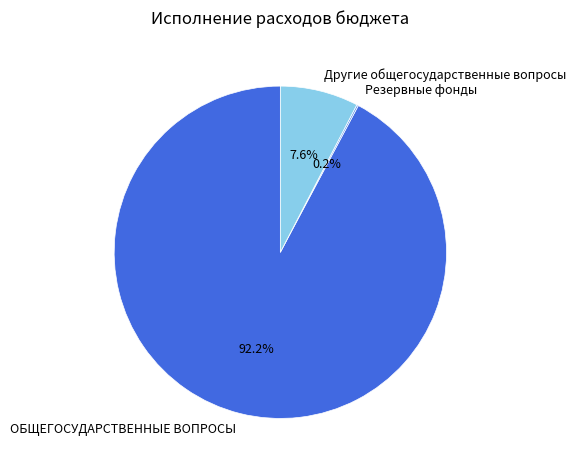

To the nearest percent, what is the difference between the Другие общегосударственные вопросы and ОБЩЕГОСУДАРСТВЕННЫЕ ВОПРОСЫ slice percentages?

85%